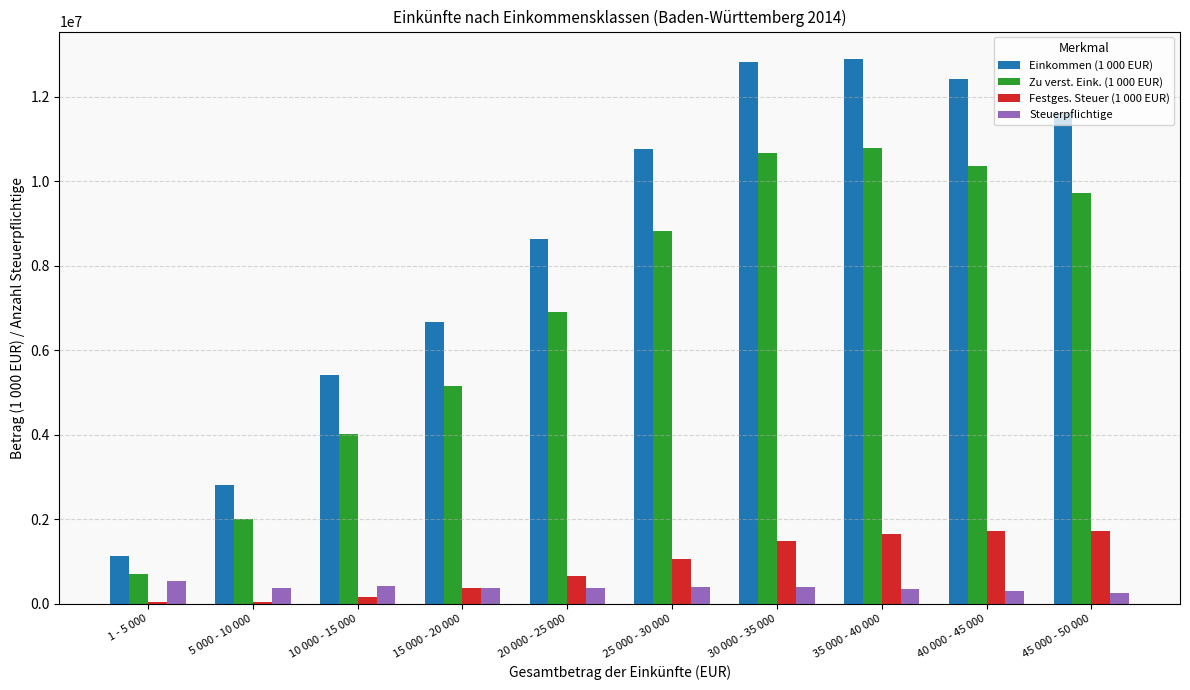

How many series are shown in this chart?

4